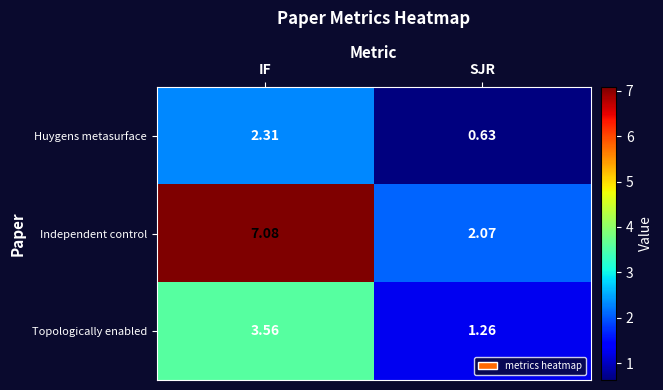

At which label does Independent control reach its minimum?

SJR